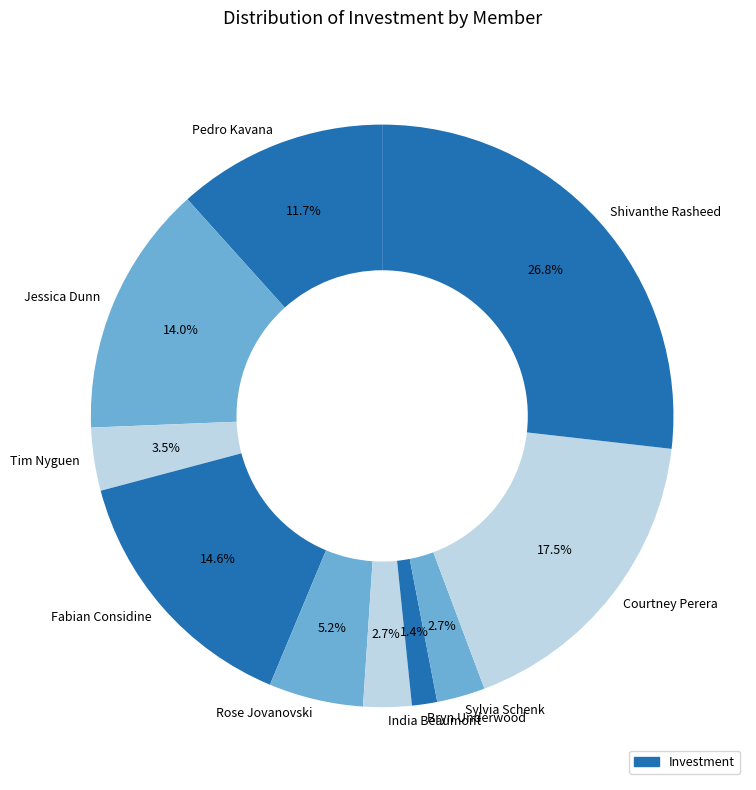

What percentage do Bryn Underwood and Sylvia Schenk together represent?

4.1%